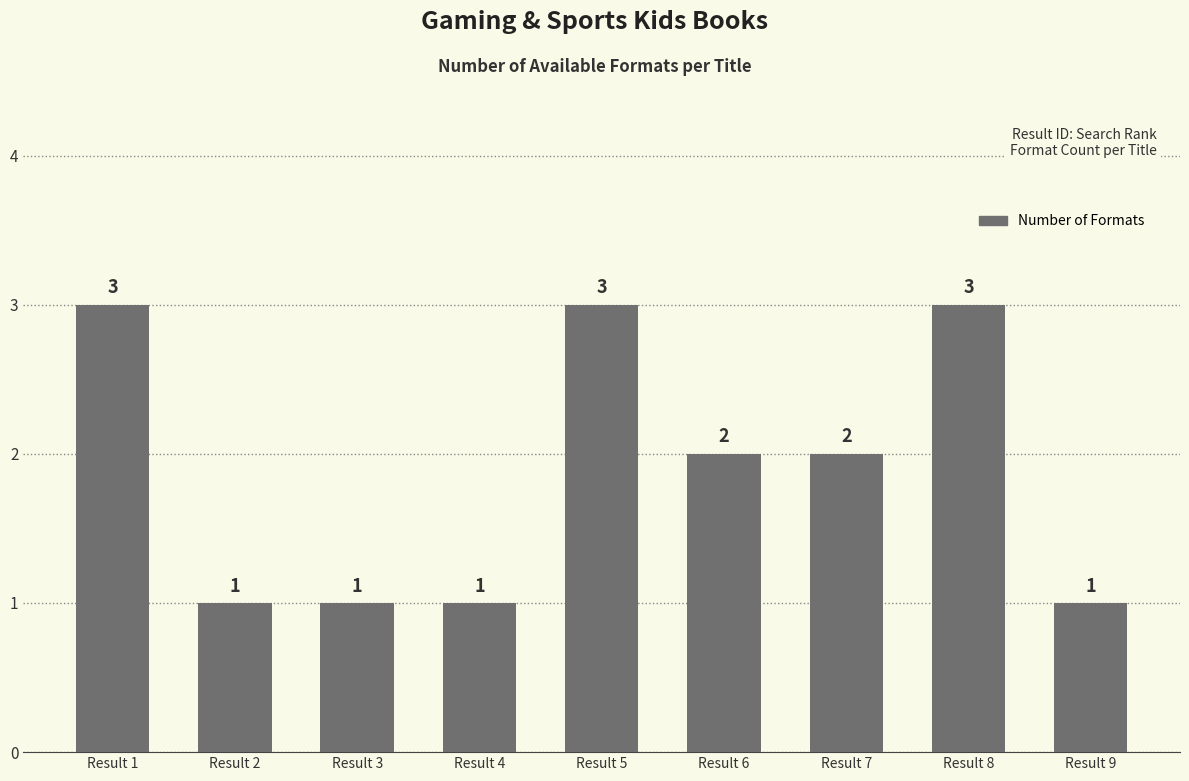

What is the difference between the second highest and second lowest values?

2